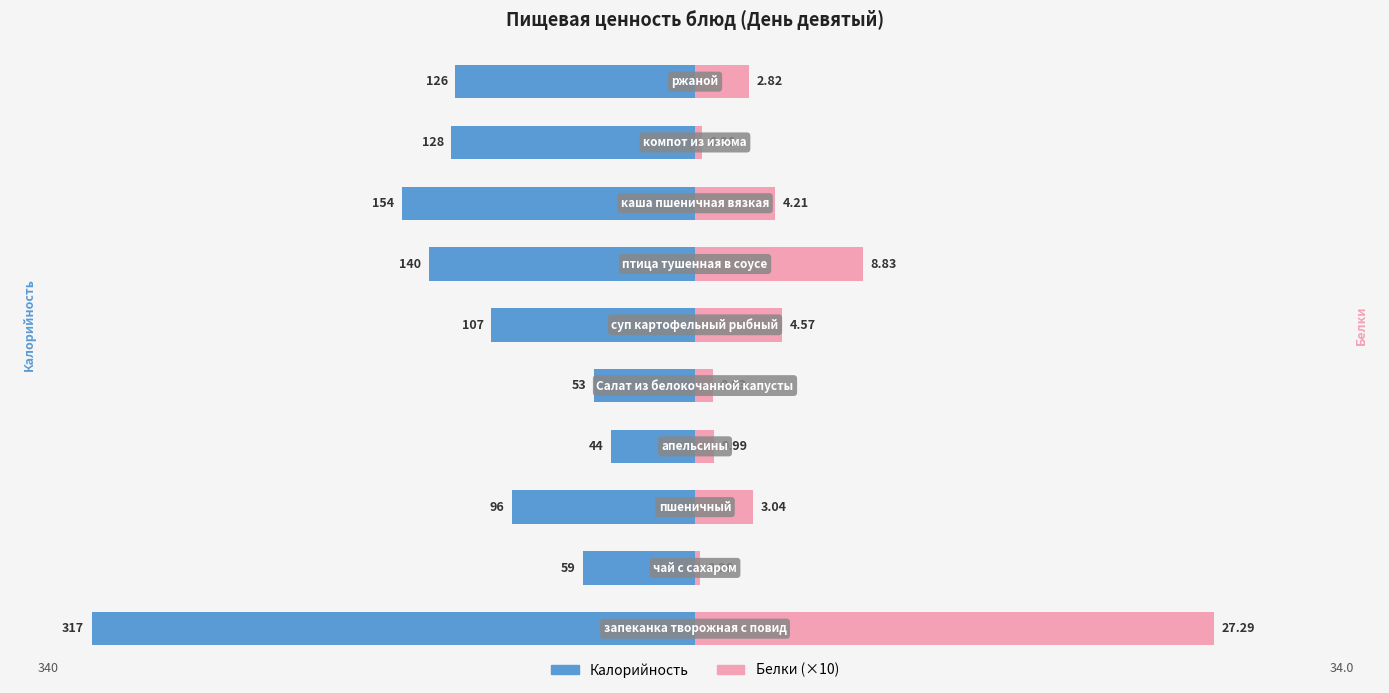

How many groups of bars are there?

10